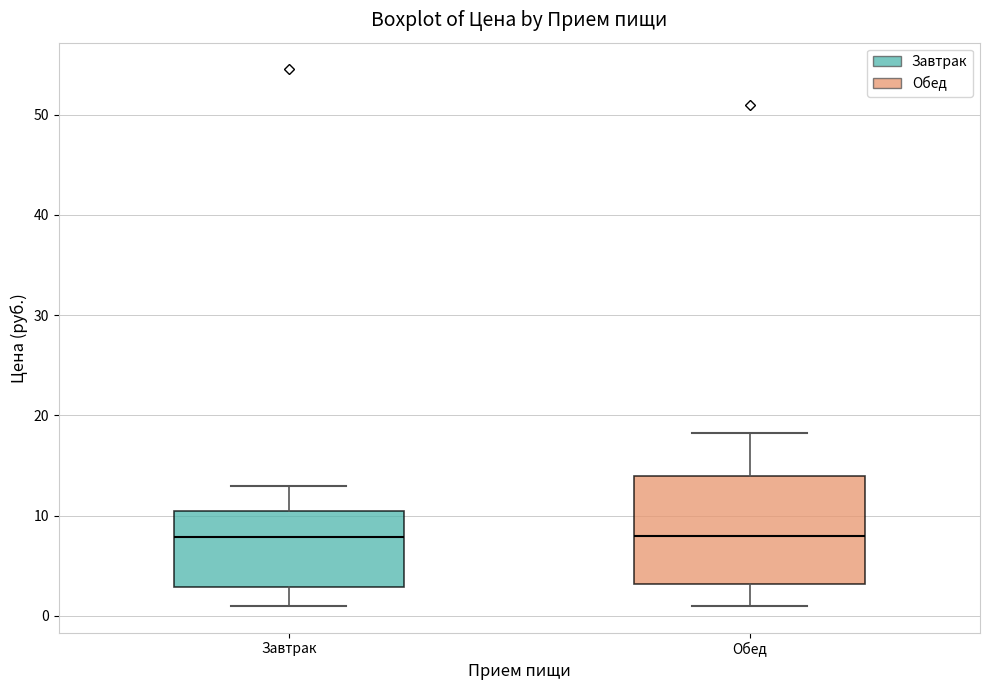

Reading left to right, transcribe this box plot: for each box, give where its median line is, the range the box spans, and where its two whiskers end, as read against the y-axis. The values are not printed on the chart, so give them approximately, as read against the axis.

Завтрак: median 8, box 3 to 10, whiskers 1 to 13
Обед: median 8, box 3 to 14, whiskers 1 to 18